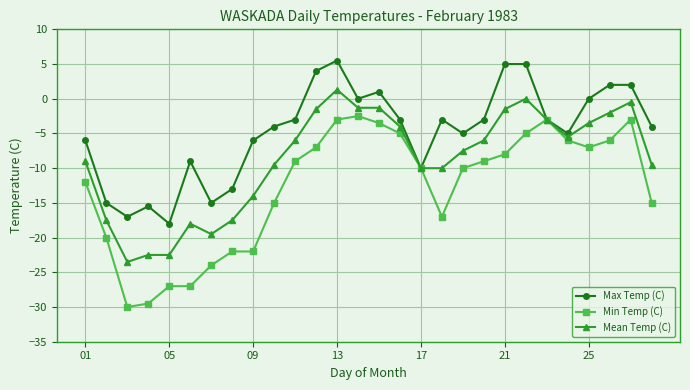

Which series has the widest spread of values?

Min Temp (C)